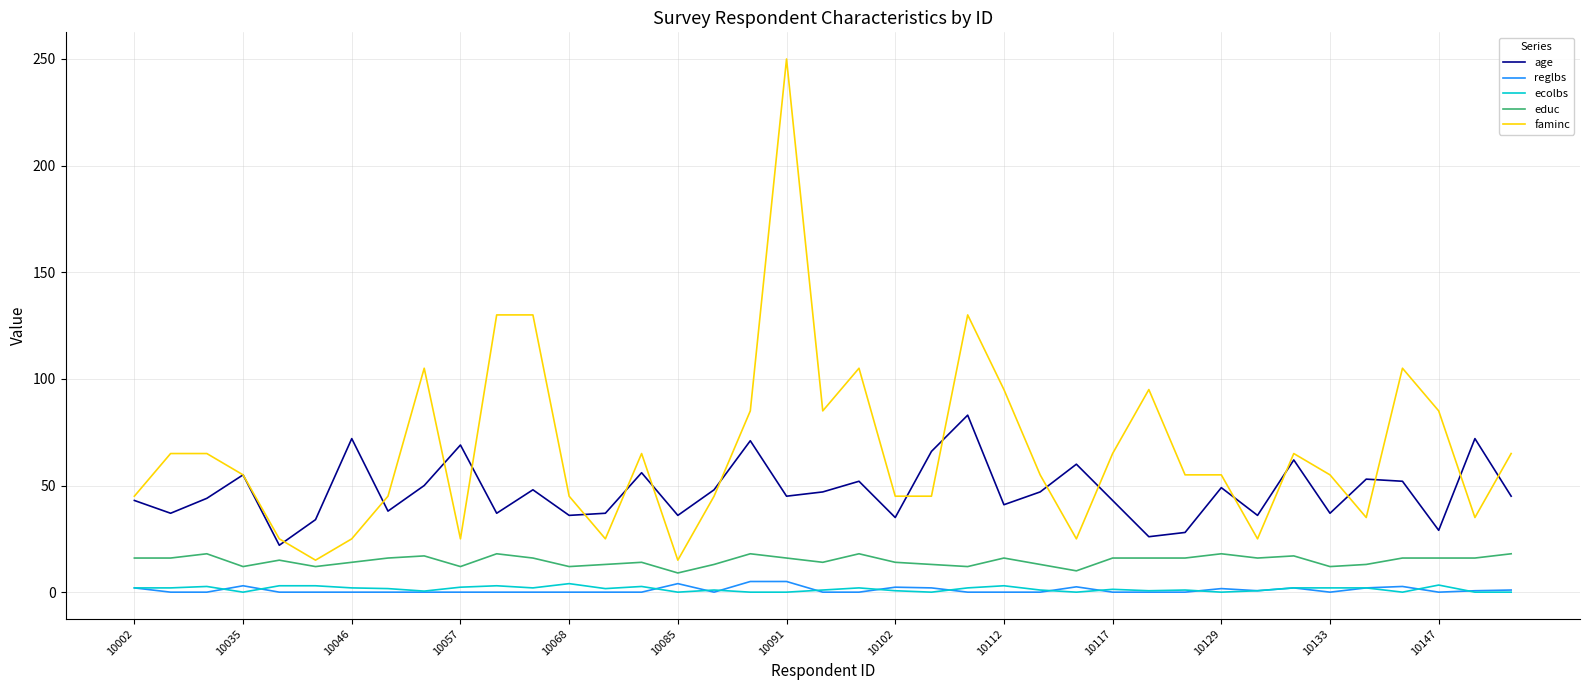

True or false: age and educ intersect in this chart.

False